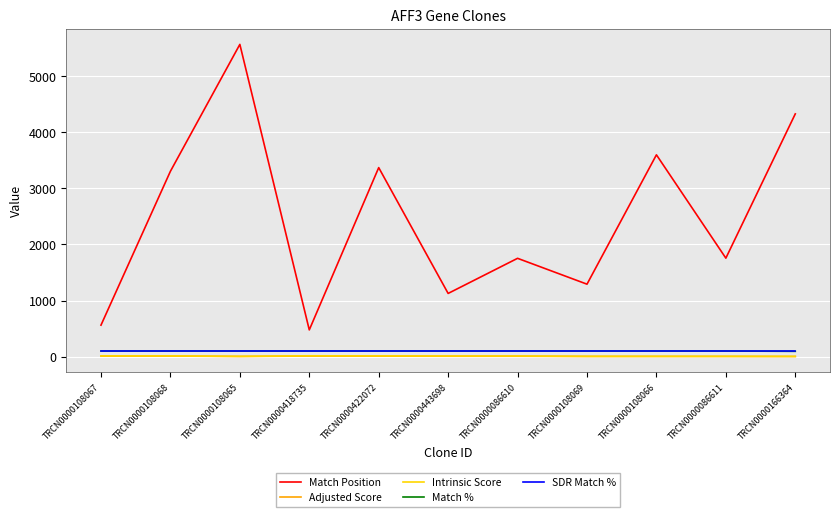

Is it true that Match % equals 100.0 at TRCN0000108068?

True